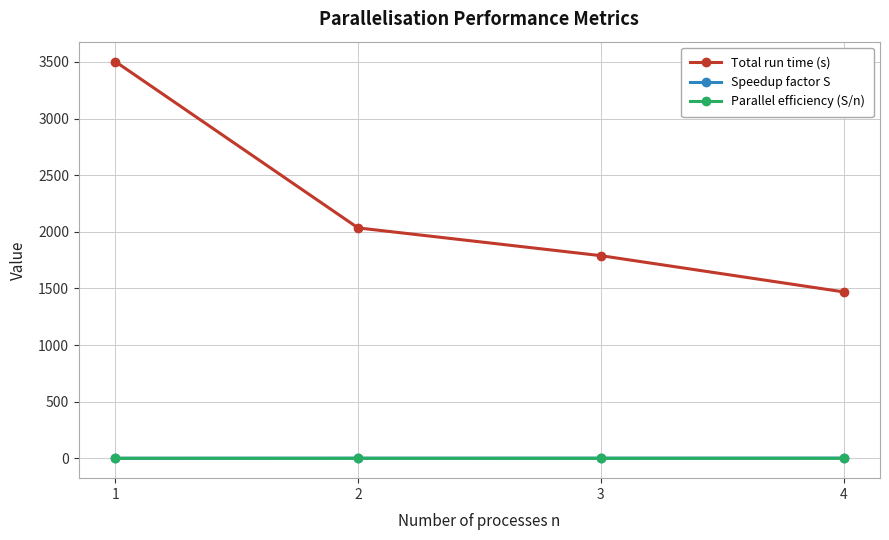

What is the value of the Speedup factor S point at the 4th from the left?

2.4